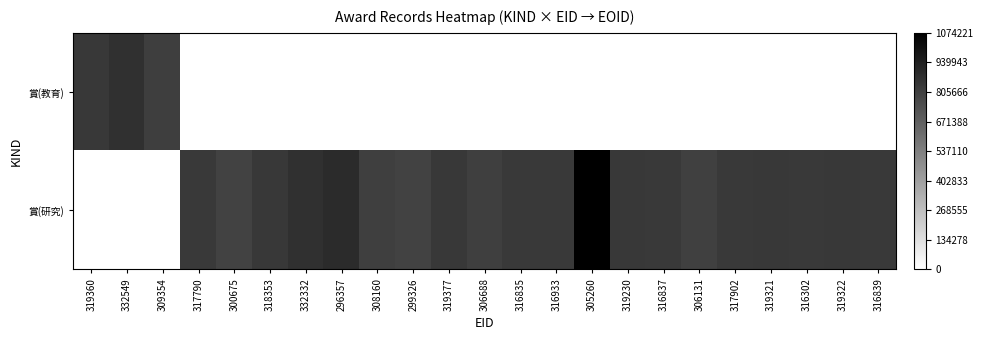

Which label corresponds to the largest value in the chart?

305260